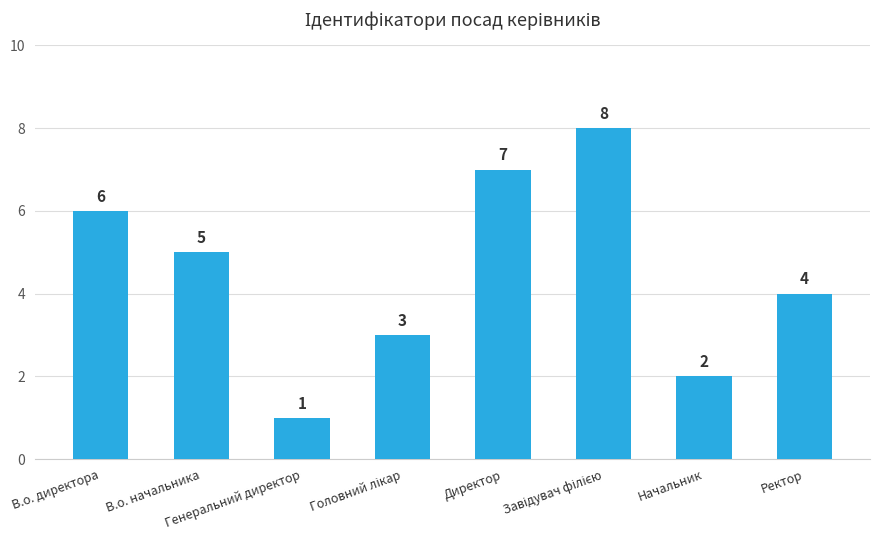

How many data points are less than 5?

4